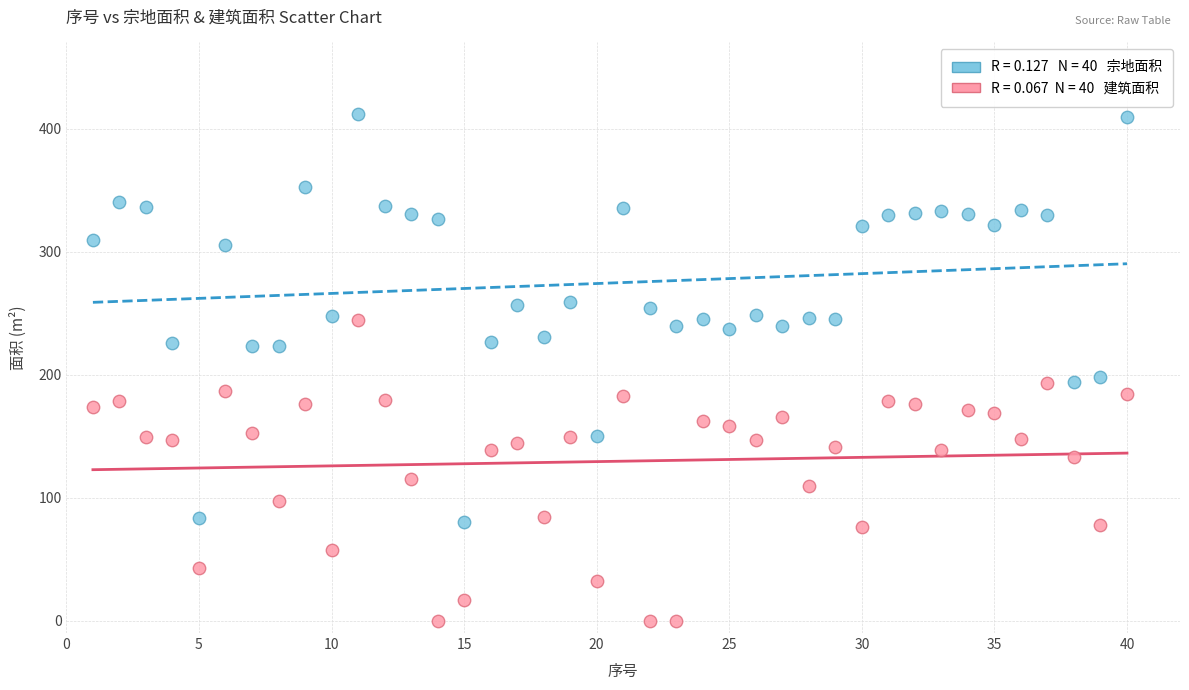

Across all data points, what is the range of Y values (max minus min)?

411.5